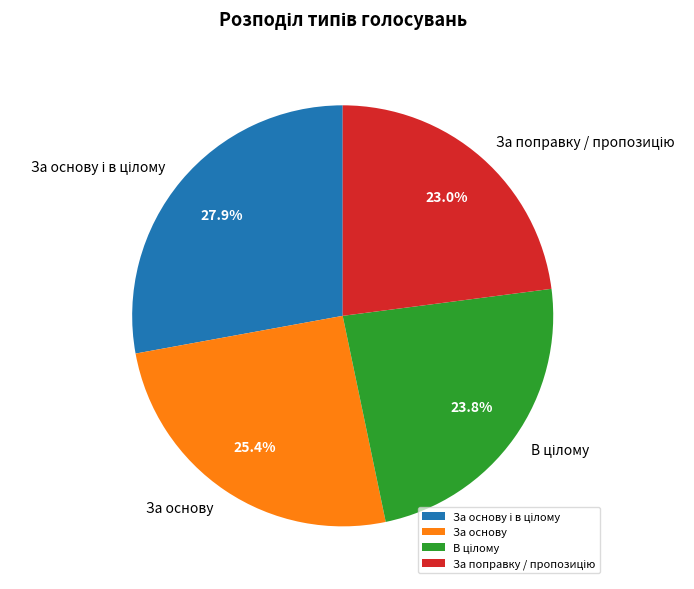

How much of the chart is everything except За основу?

74.6%